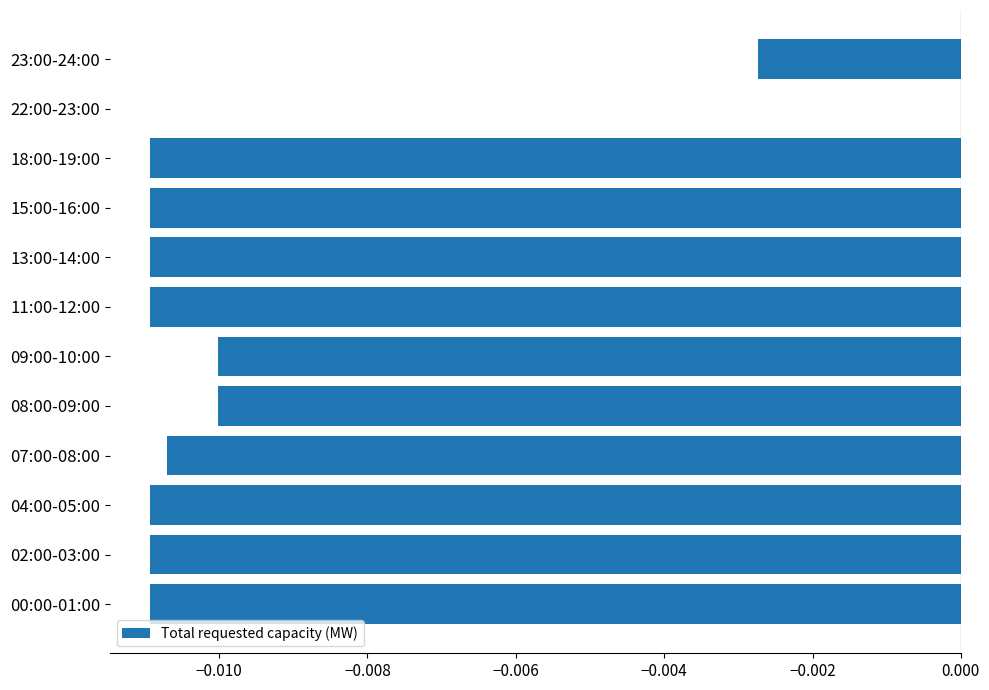

The value at 15:00-16:00 is -0.0. True or false?

True